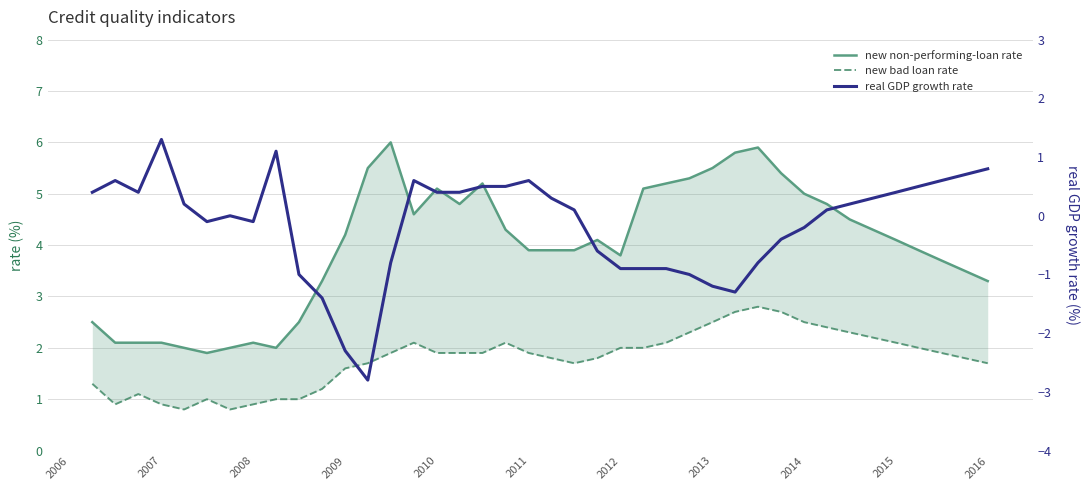

How many lines are shown in the chart?

3